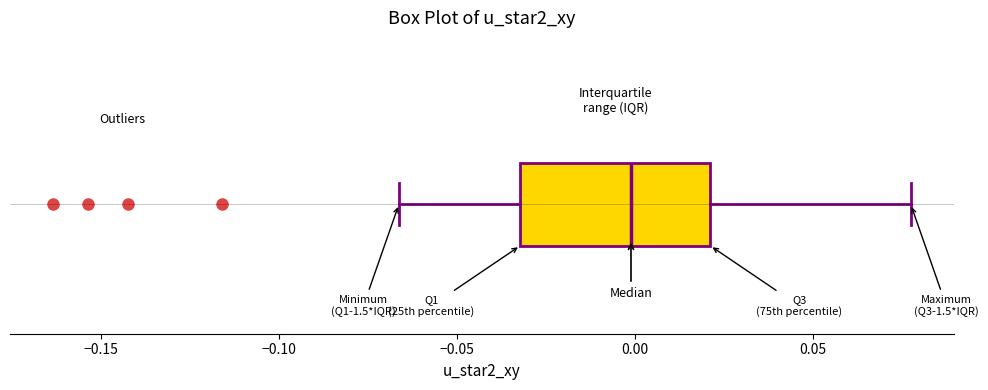

Read this box plot against the x-axis: the position of the median line, the range covered by the box, and the ends of both whiskers. The values are not printed on the chart, so give them approximately, as read against the axis.

median 0.000, box -0.030 to 0.020, whiskers -0.065 to 0.075